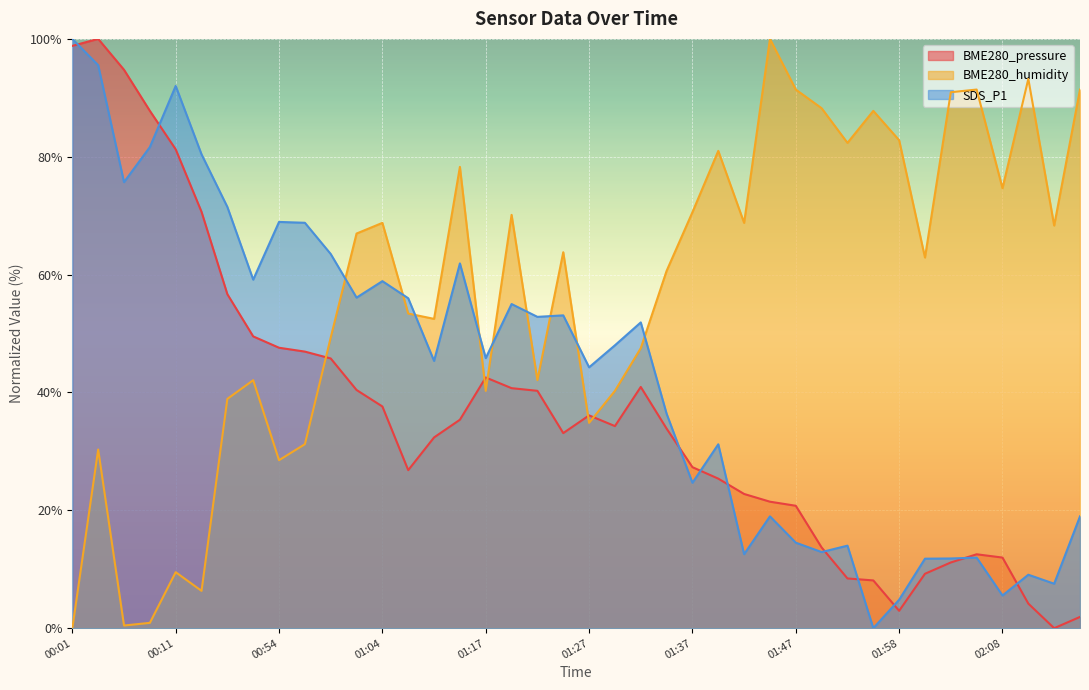

Reading left to right, list all the values displayed in this chart.

BME280_pressure: 00:01=98.8	00:03=100.0	00:06=94.8	00:09=87.8	00:11=81.3	00:16=70.7	00:46=56.7	00:51=49.5	00:54=47.6	00:56=46.9	00:59=45.8	01:01=40.4	01:04=37.6	01:06=26.8	01:12=32.4	01:14=35.4	01:17=42.5	01:19=40.7	01:22=40.3	01:24=33.1	01:27=36.1	01:29=34.3	01:32=40.9	01:34=33.9	01:37=27.3	01:39=25.4	01:42=22.8	01:45=21.5	01:47=20.8	01:50=13.7	01:53=8.4	01:55=8.1	01:58=2.9	02:00=9.2	02:03=11.2	02:05=12.5	02:08=12.0	02:11=4.2	02:13=0.0	02:16=1.9
BME280_humidity: 00:01=0.0	00:03=30.3	00:06=0.5	00:09=0.9	00:11=9.5	00:16=6.3	00:46=38.9	00:51=42.1	00:54=28.5	00:56=31.2	00:59=49.3	01:01=67.0	01:04=68.8	01:06=53.4	01:12=52.5	01:14=78.3	01:17=40.3	01:19=70.1	01:22=42.1	01:24=63.8	01:27=34.8	01:29=40.3	01:32=47.5	01:34=60.6	01:37=70.6	01:39=81.0	01:42=68.8	01:45=100.0	01:47=91.4	01:50=88.2	01:53=82.4	01:55=87.8	01:58=82.8	02:00=62.9	02:03=91.0	02:05=91.4	02:08=74.7	02:11=93.2	02:13=68.3	02:16=91.4
SDS_P1: 00:01=100.0	00:03=95.5	00:06=75.7	00:09=81.6	00:11=92.0	00:16=80.4	00:46=71.5	00:51=59.1	00:54=68.9	00:56=68.8	00:59=63.5	01:01=56.1	01:04=58.9	01:06=56.0	01:12=45.4	01:14=61.9	01:17=45.8	01:19=55.0	01:22=52.8	01:24=53.1	01:27=44.3	01:29=48.0	01:32=51.9	01:34=36.4	01:37=24.7	01:39=31.2	01:42=12.6	01:45=19.0	01:47=14.5	01:50=12.9	01:53=14.0	01:55=0.0	01:58=4.8	02:00=11.8	02:03=11.8	02:05=12.0	02:08=5.6	02:11=9.1	02:13=7.5	02:16=19.0